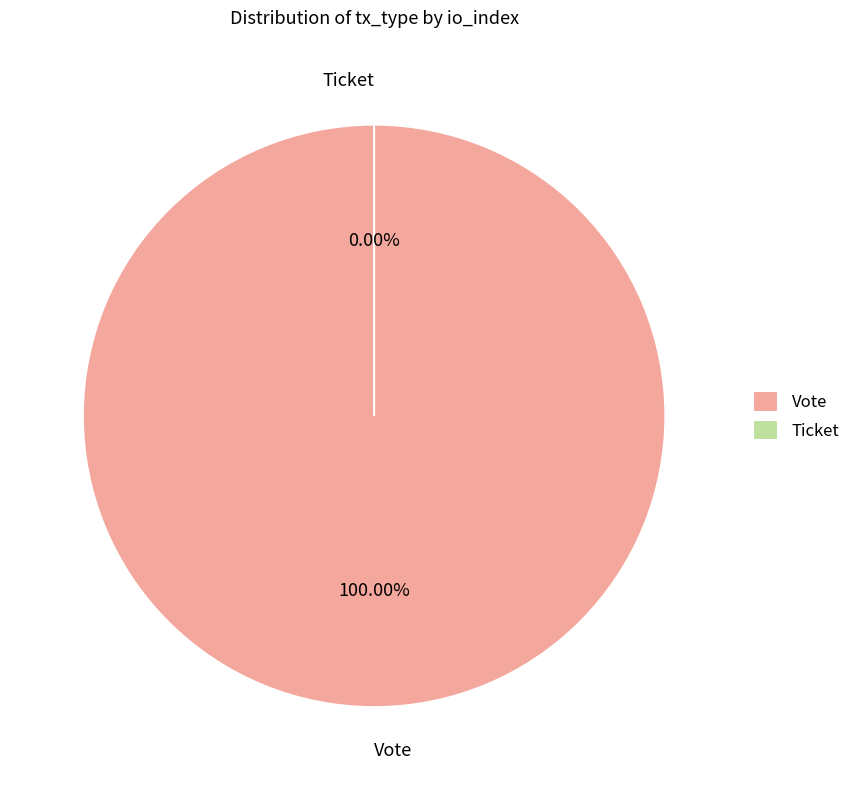

The Ticket slice represents 0% of the pie. True or false?

True